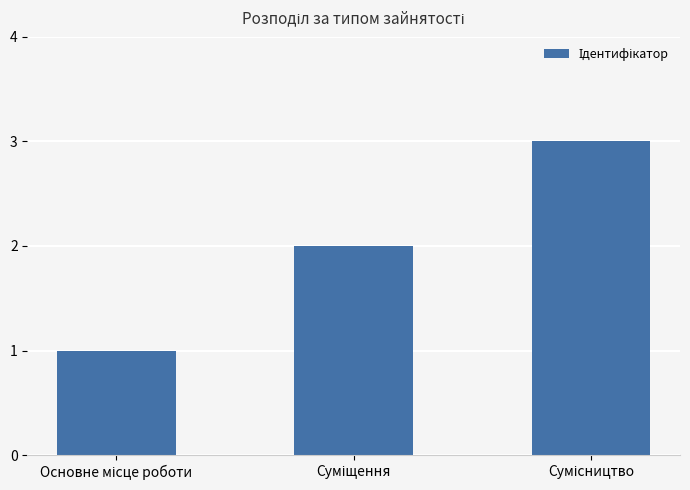

Reading left to right, transcribe all the data shown in this chart.

1	2	3